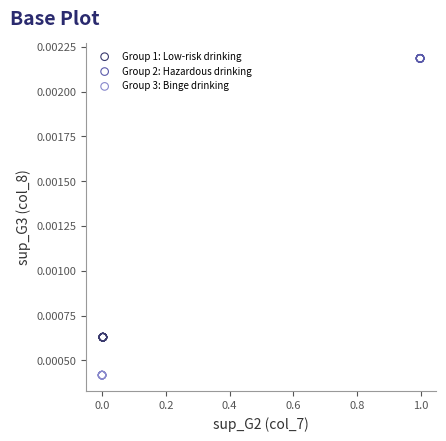

Which series reaches the maximum Y coordinate?

Group 2: Hazardous drinking